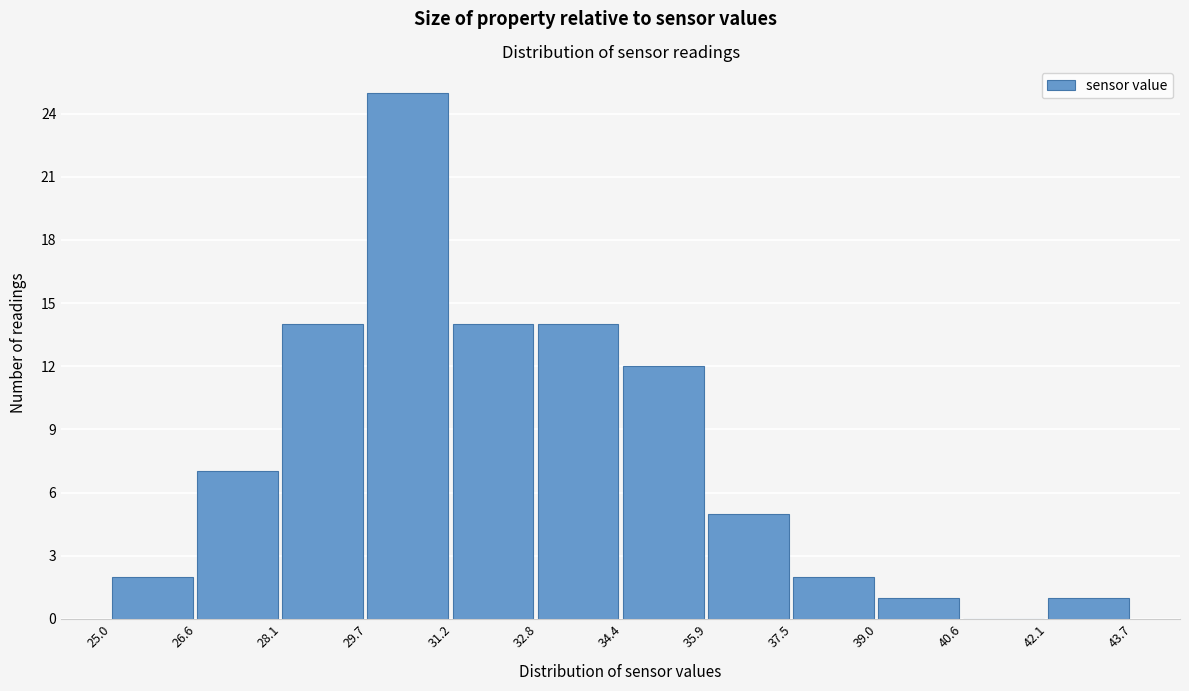

Reading left to right, list every bar in this chart as the range it spans on the x-axis followed by its height. The values are not printed on the chart, so give them approximately, as read against the axis.

25.0 to 26.6: 2
26.6 to 28.1: 7
28.1 to 29.7: 14
29.7 to 31.2: 25
31.2 to 32.8: 14
32.8 to 34.4: 14
34.4 to 35.9: 12
35.9 to 37.5: 5
37.5 to 39.0: 2
39.0 to 40.6: 1
40.6 to 42.1: 0
42.1 to 43.7: 1